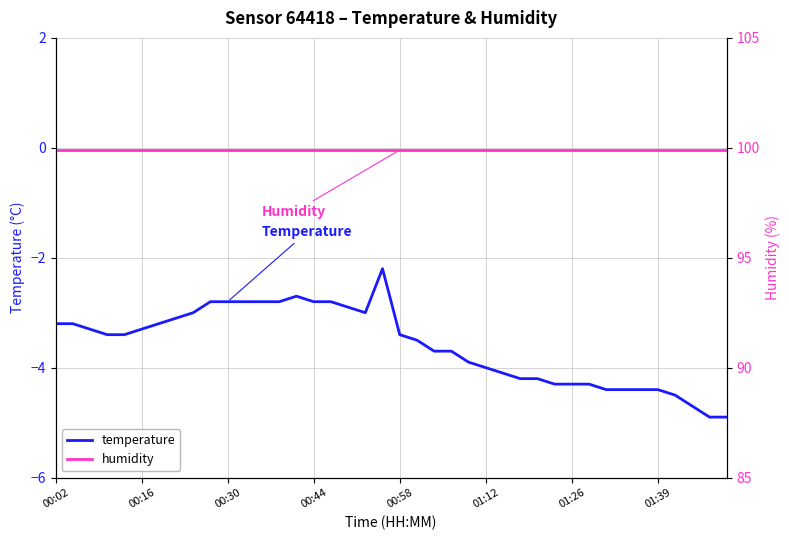

What is the total value across all series at 28?

95.7